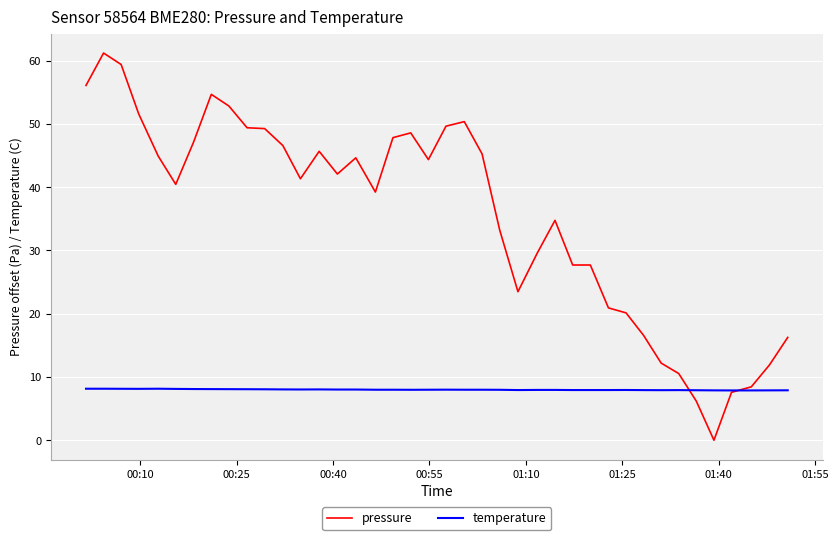

What is the maximum value shown in the chart?

61.2